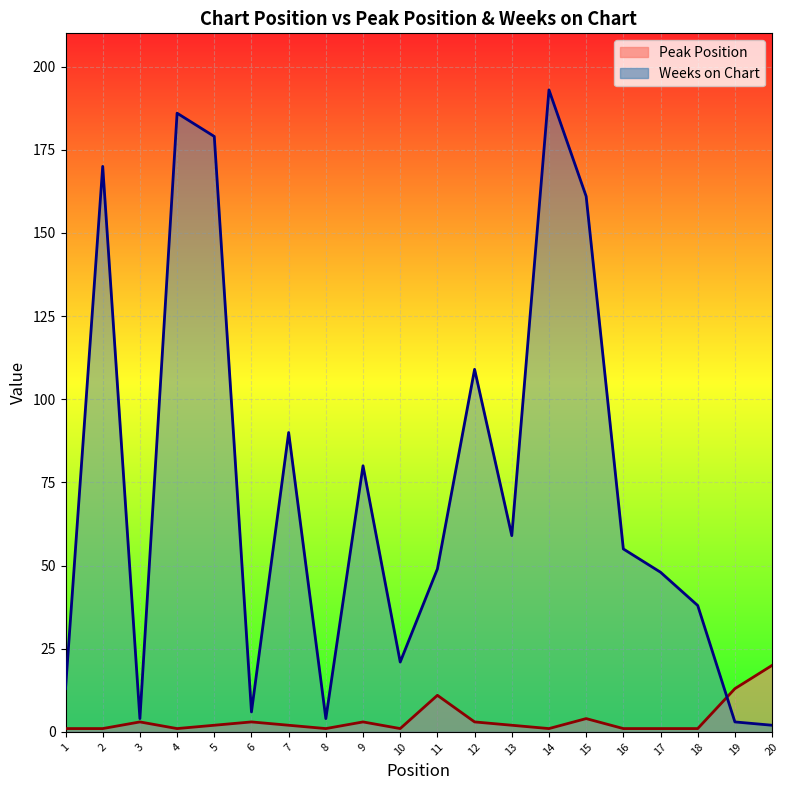

At how many categories does at least one series exceed 116?

5